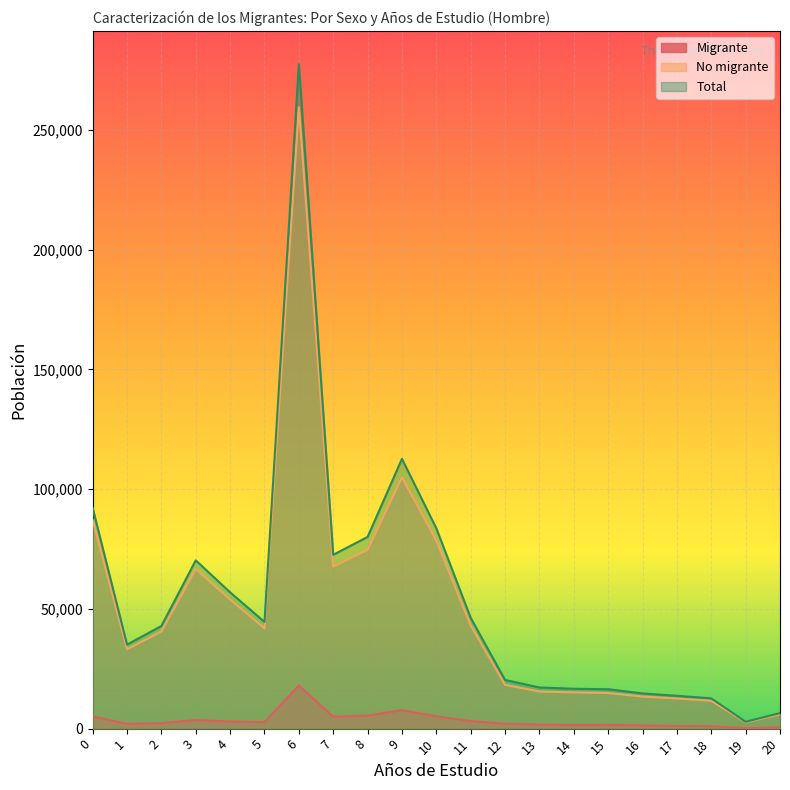

Which category has the highest value across all series?

6